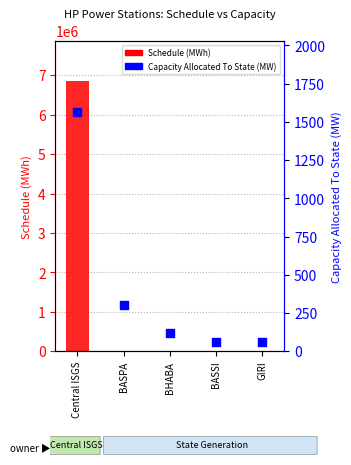

Which series has the widest spread of Y values?

Schedule (MWh)